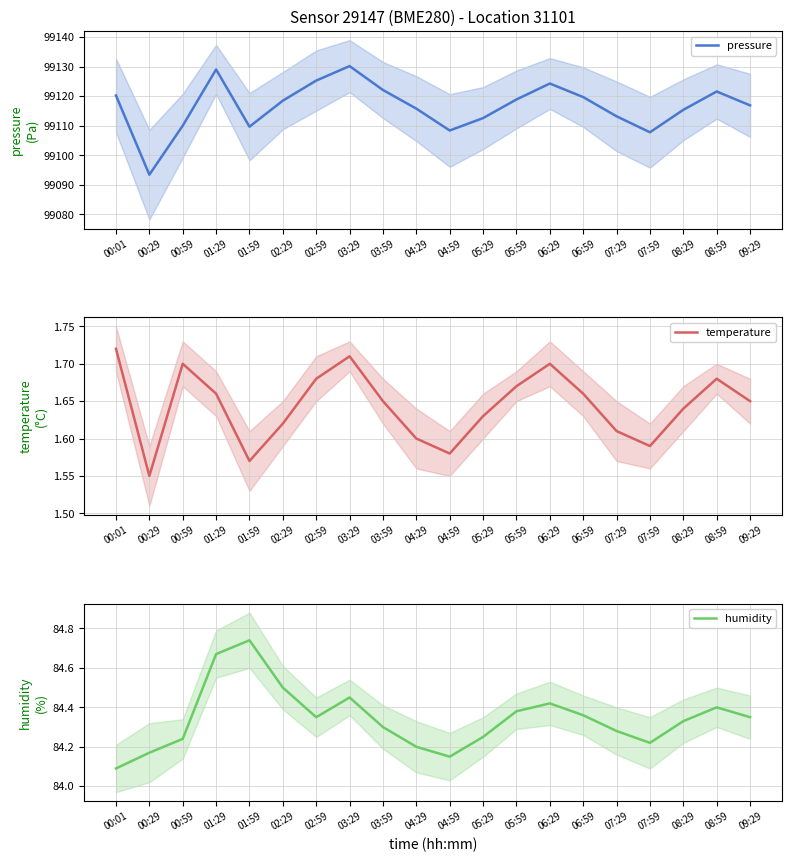

List the series in order of their peak value, lowest first.

temperature, humidity, pressure